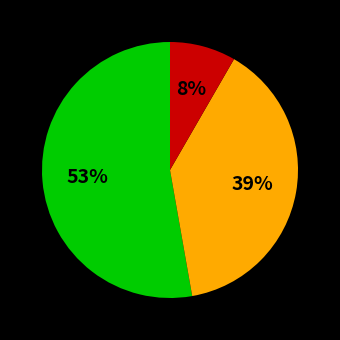

Is there any slice that represents more than half of the pie?

Yes